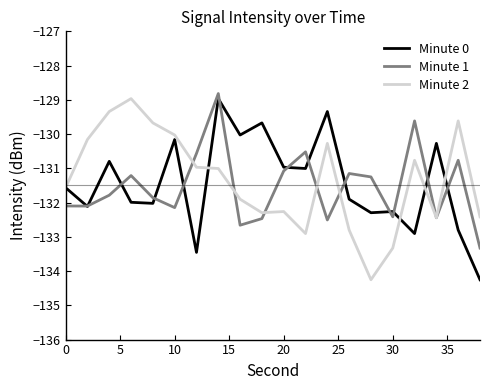

Count the number of data series in this chart.

3